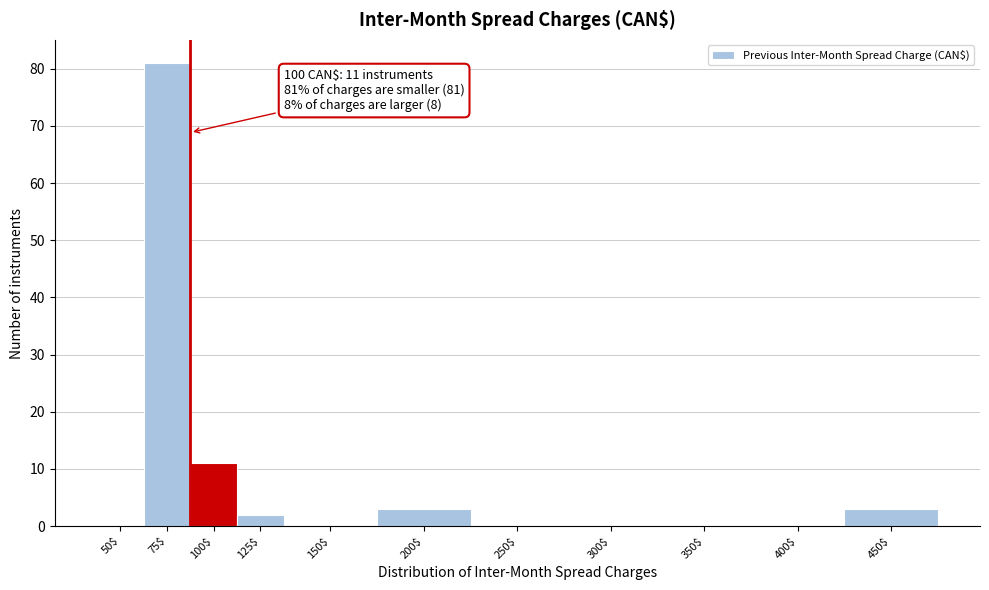

True or false: the data shows -41 at 300$.

False